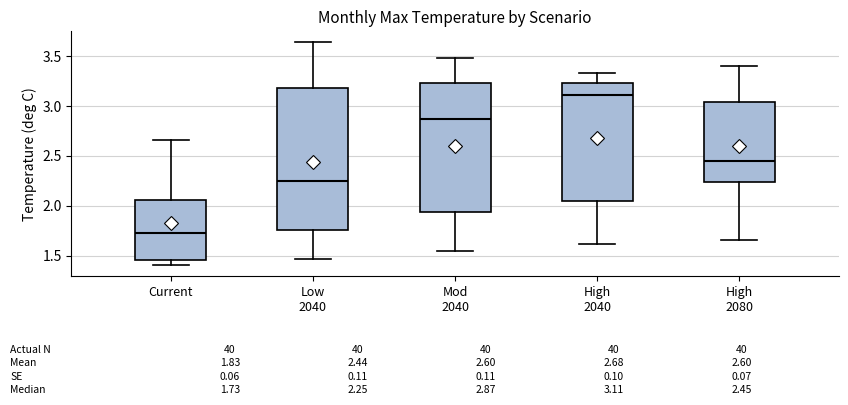

Which box is the tallest, from its lower edge to its upper edge?

Low 2040